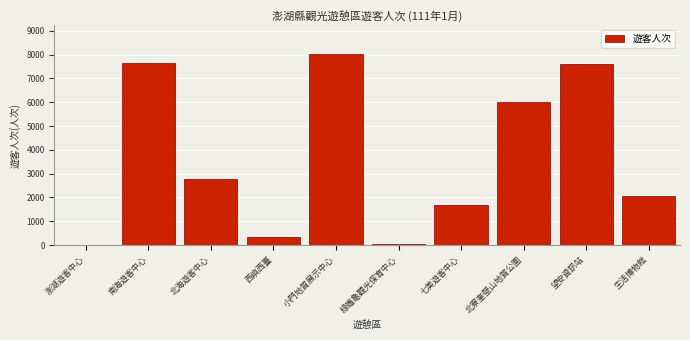

What is the sum of the values at 望安資訊站 and 西嶼西臺?

7969